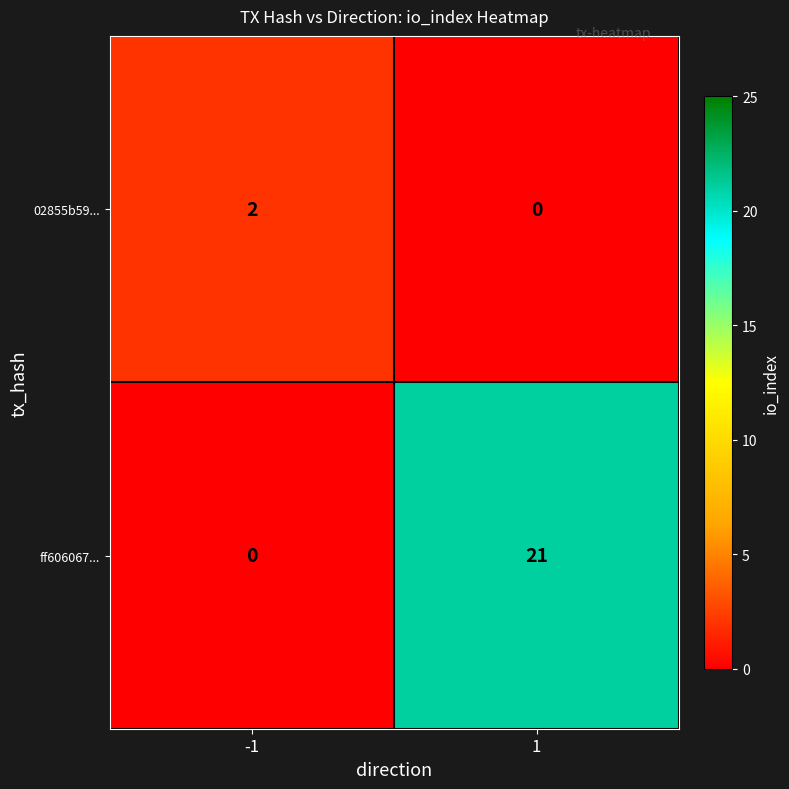

Reading left to right, transcribe all the data shown in this chart.

02855b59...: 2	0
ff606067...: 0	21